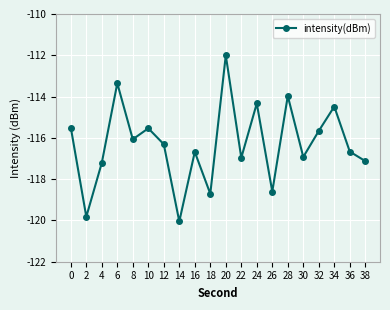

What is the minimum value shown in the chart?

-120.0